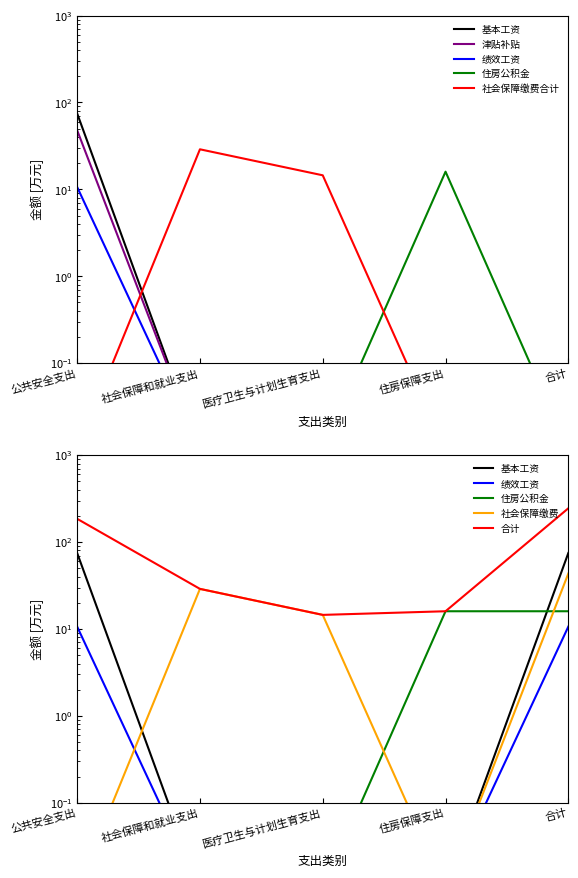

What is the average value of the 住房公积金 series?

3.2